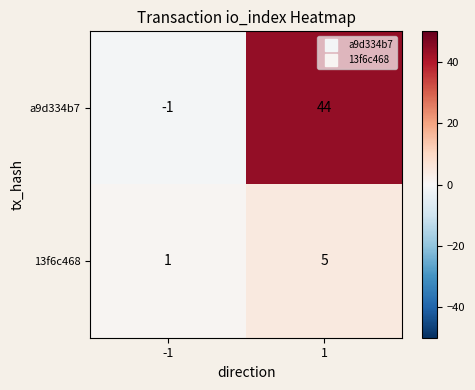

What is the sum of all a9d334b7 values?

43